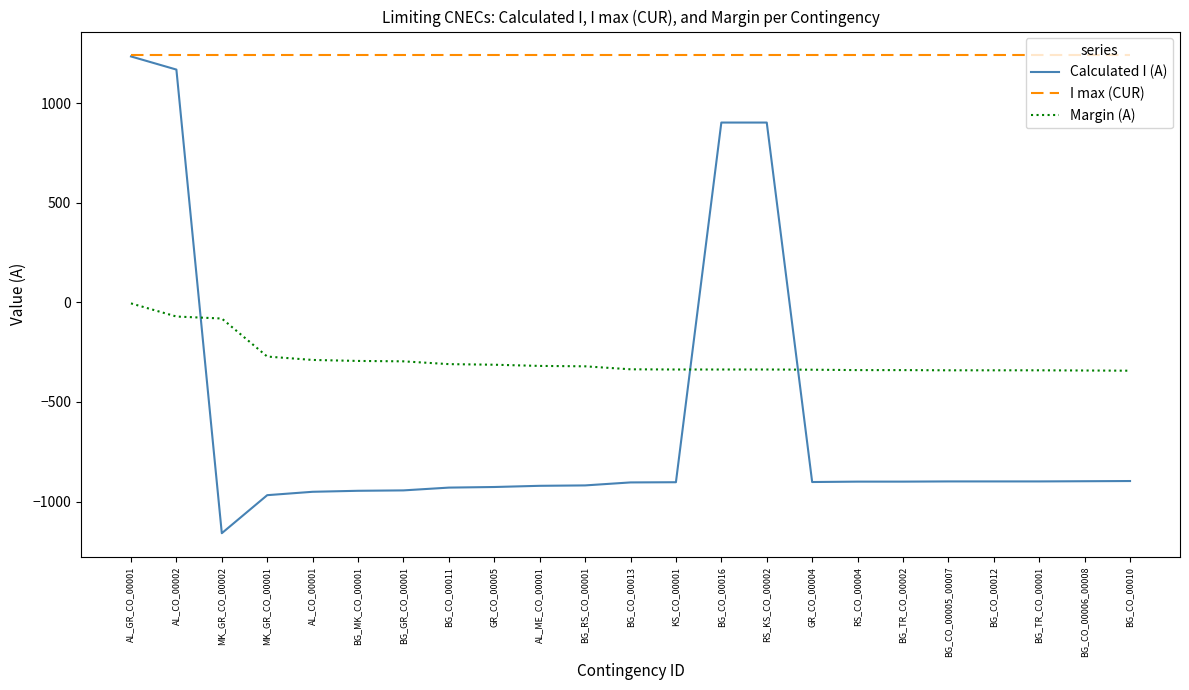

What is the sum of all I max (CUR) values?

28520